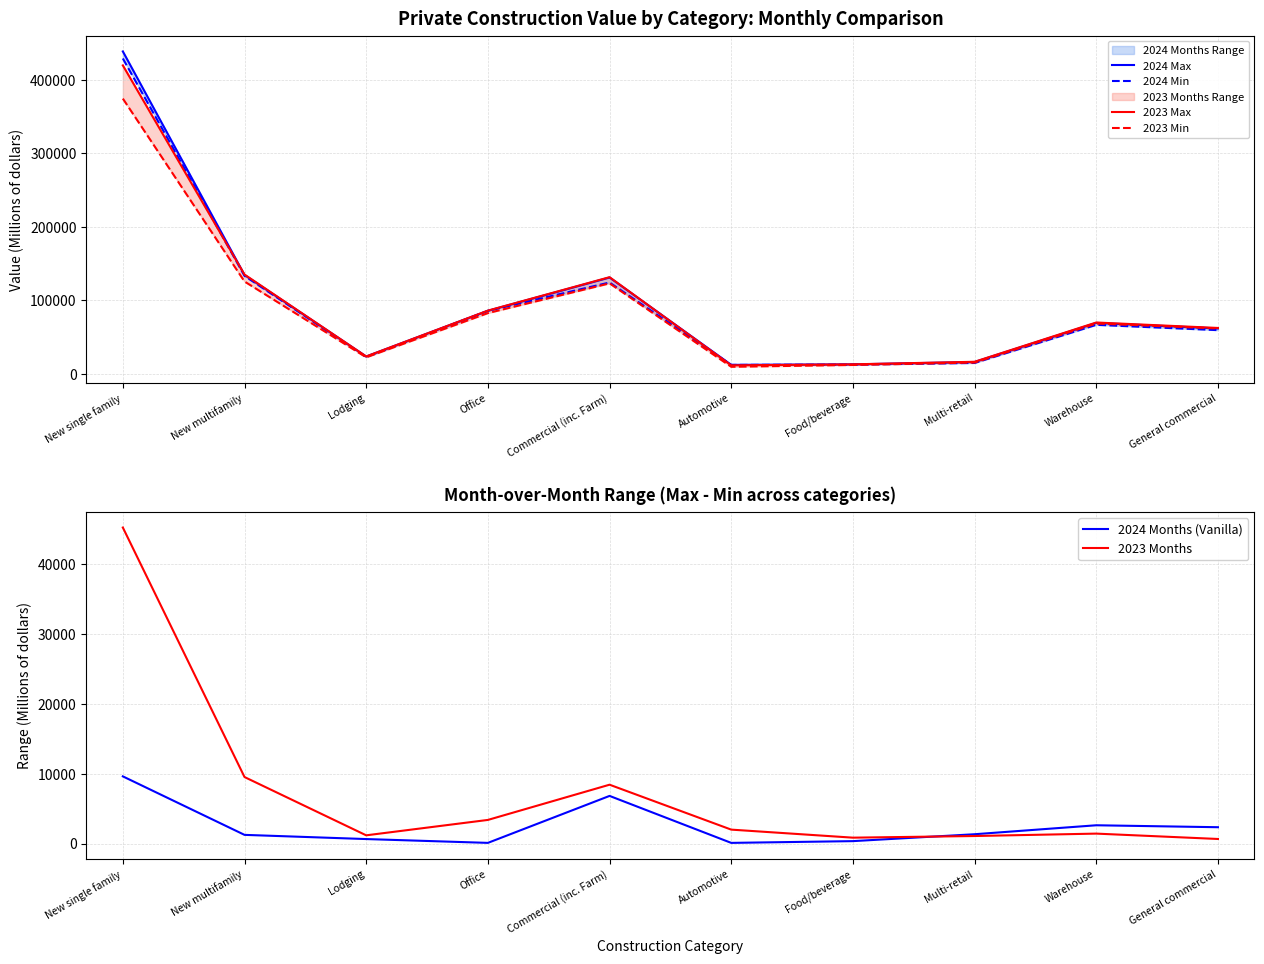

At which label does 2023 Max reach its peak?

New single family